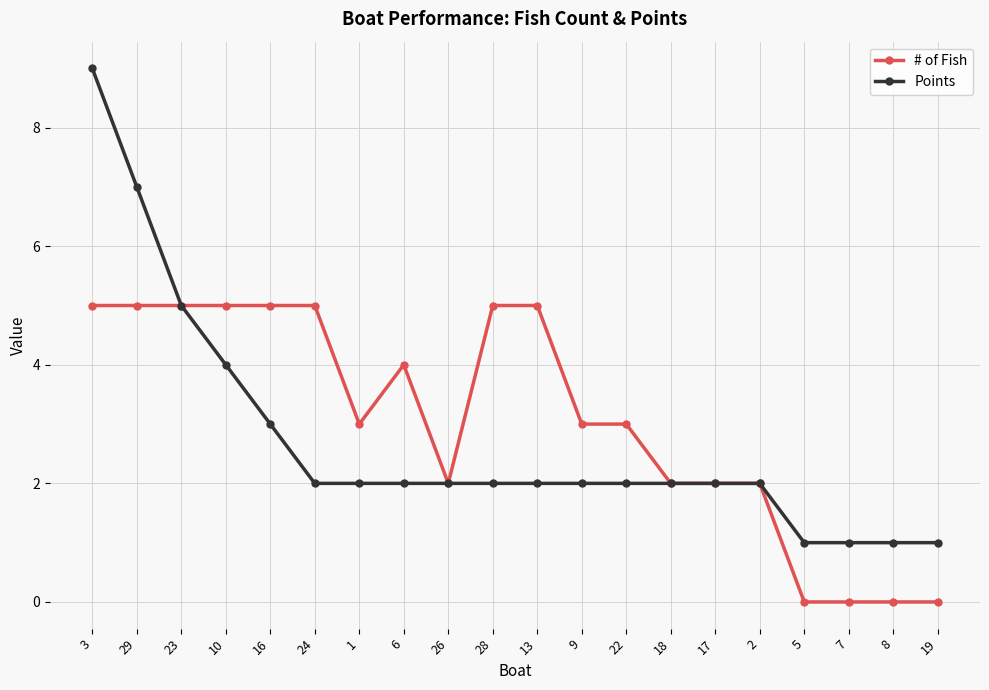

At which label does Points reach its peak?

3